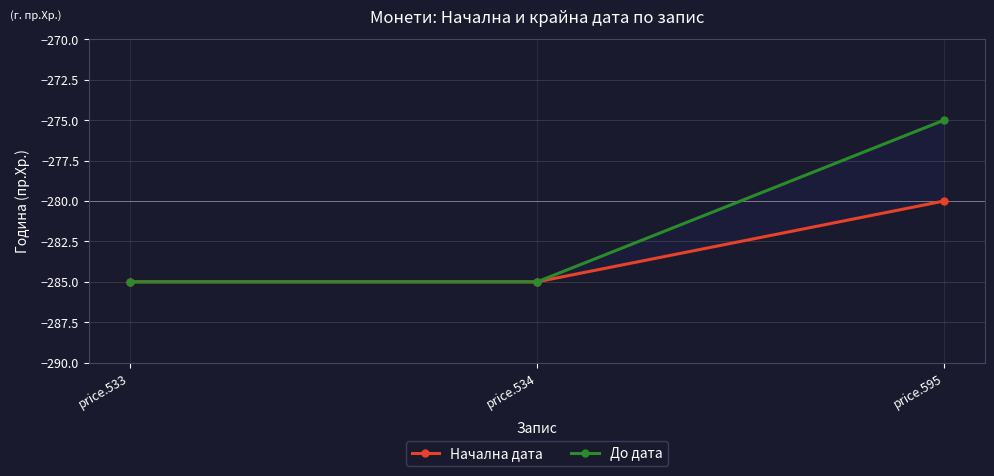

What is the maximum value shown in the chart?

-275